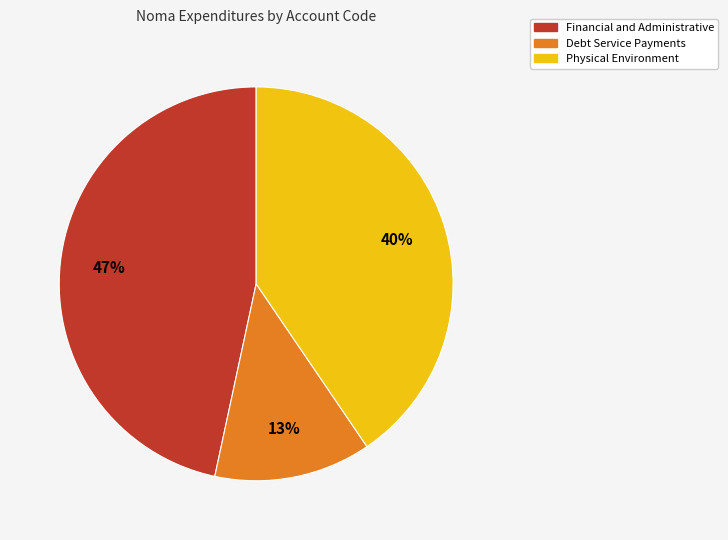

To the nearest percent, what is the difference between the largest and smallest slice percentages?

34%